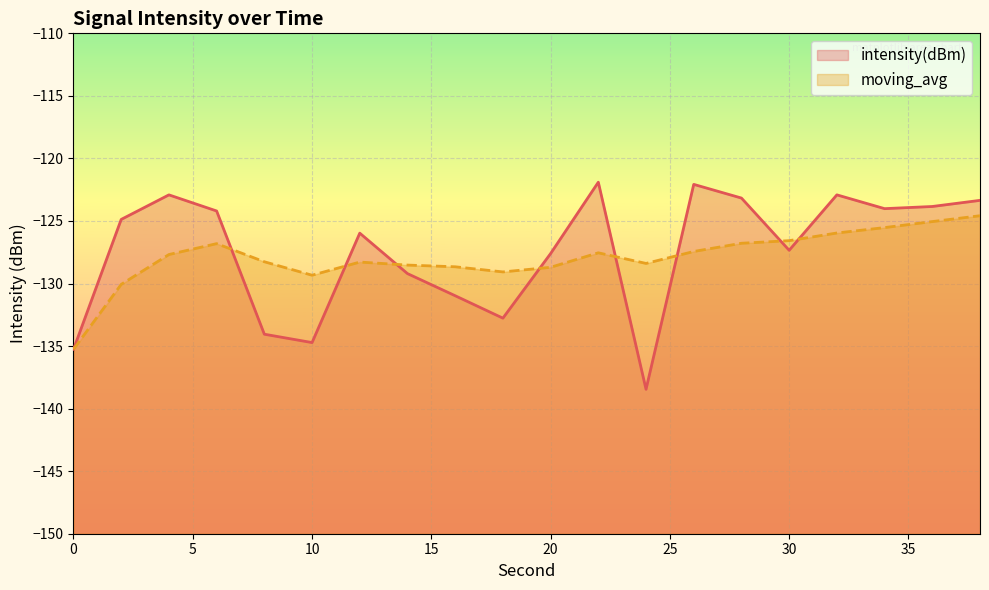

What is the average value of the moving_avg series?

-127.9